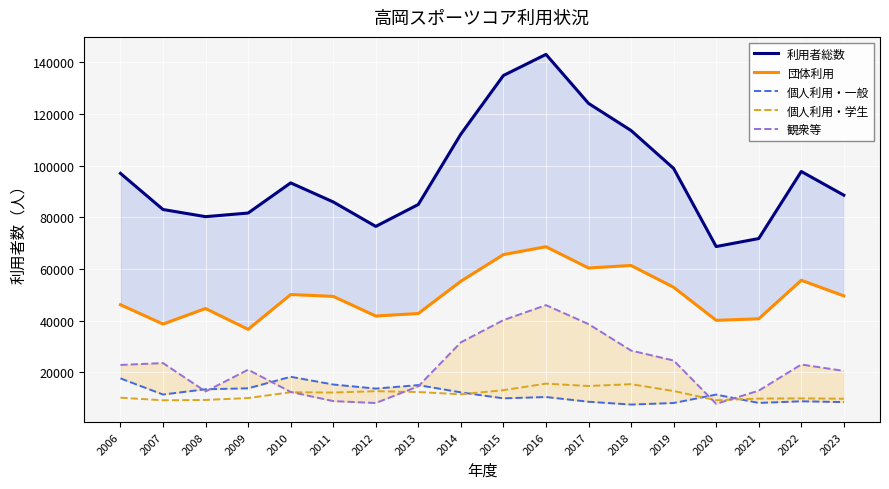

What is the value of the 観衆等 point at the 18th from the left?

20589